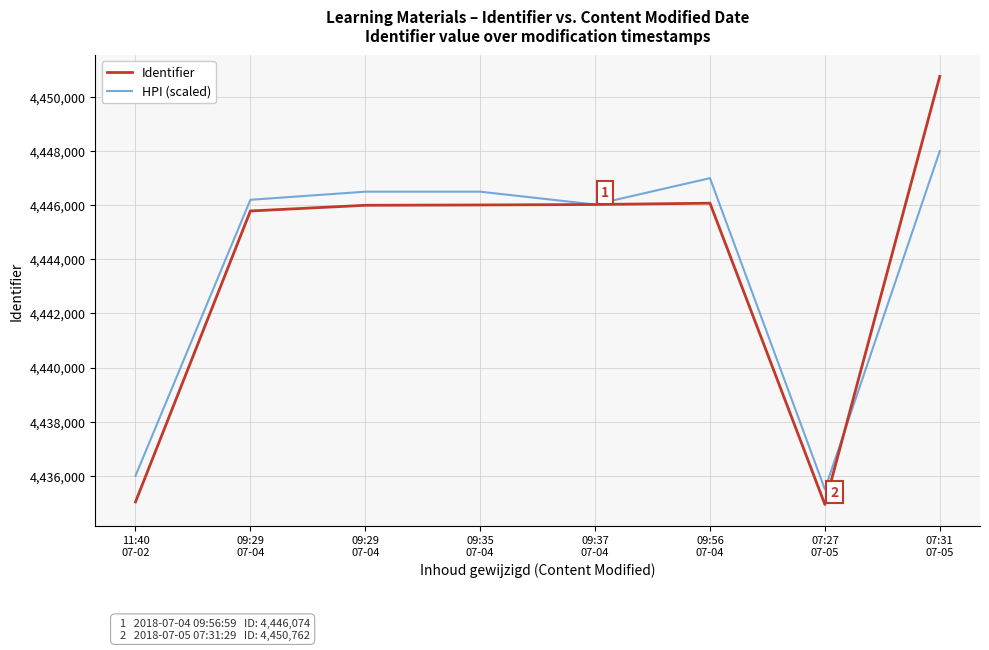

True or false: HPI (scaled) and Identifier intersect in this chart.

True